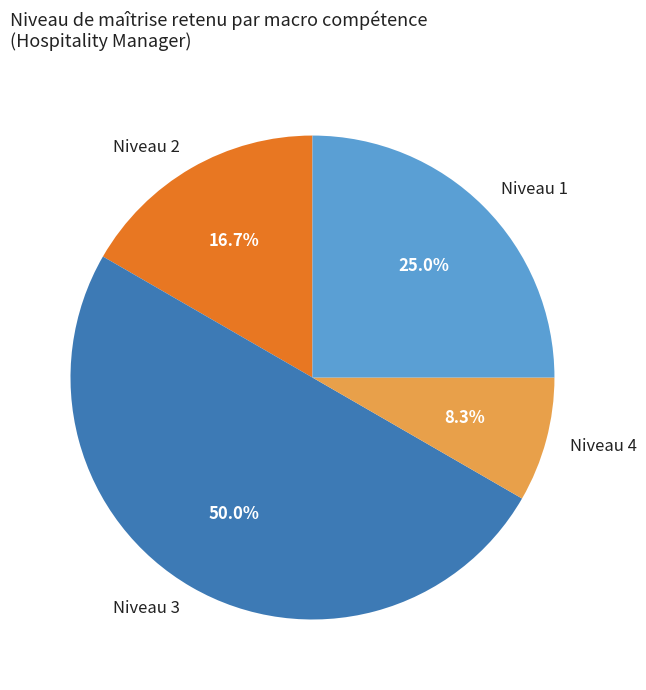

Does Niveau 4 represent more than half of the total?

No